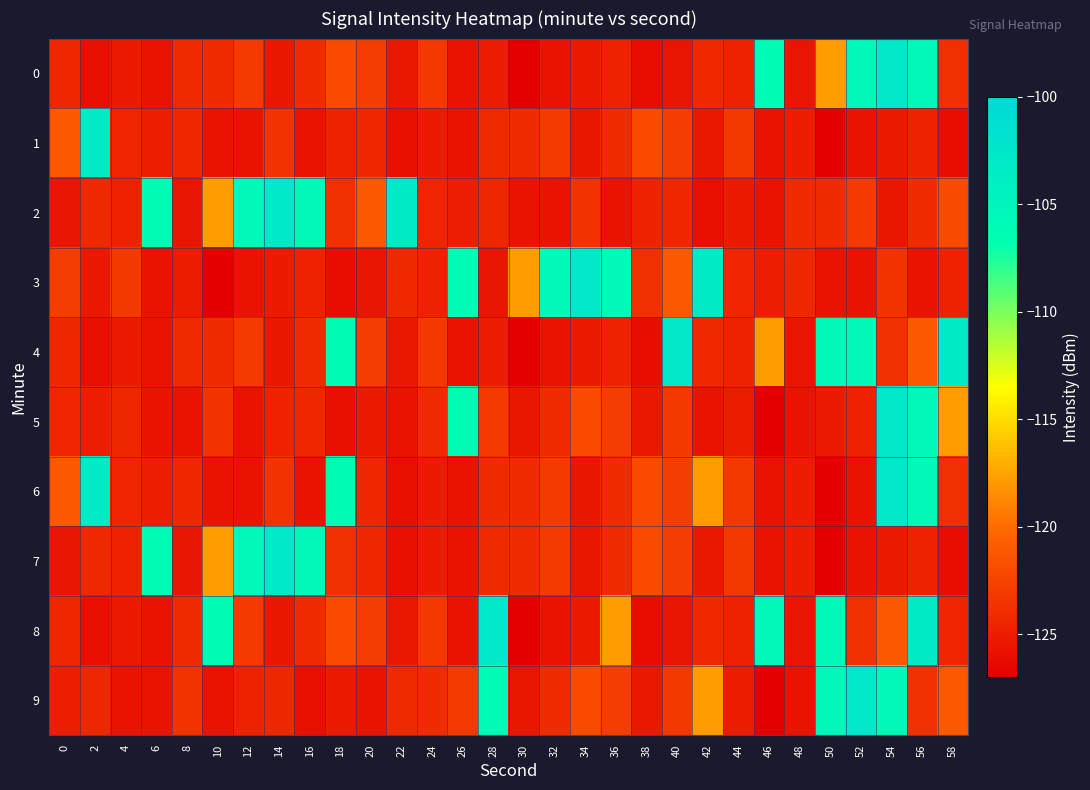

List the series in order of their peak value, lowest first.

1, 0, 2, 3, 4, 5, 6, 7, 8, 9